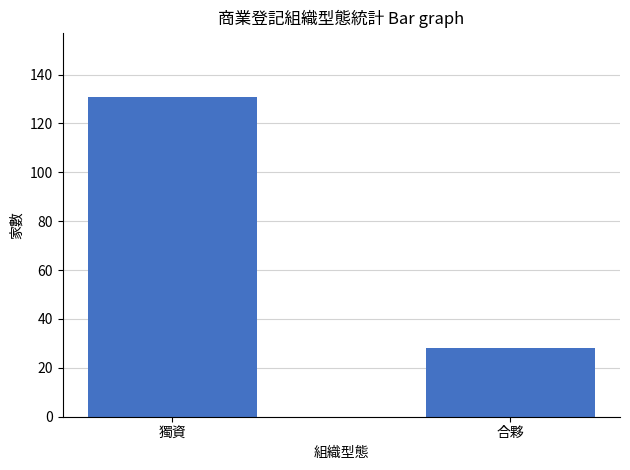

True or false: the data shows 39 at 合夥.

False